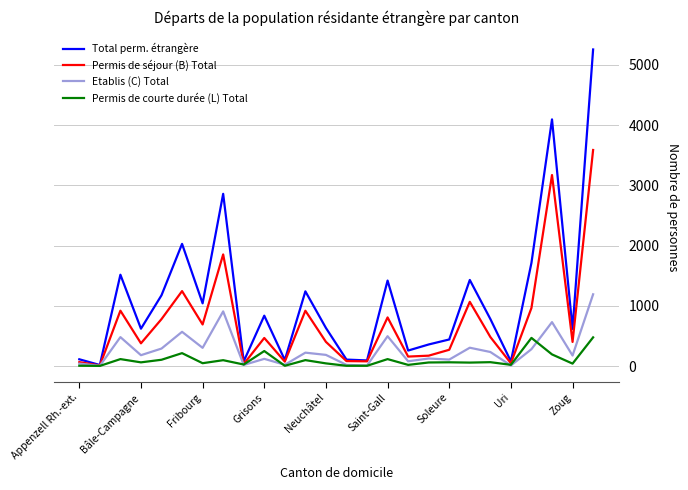

True or false: Permis de séjour (B) Total has more than 2 points higher than both neighbors.

True